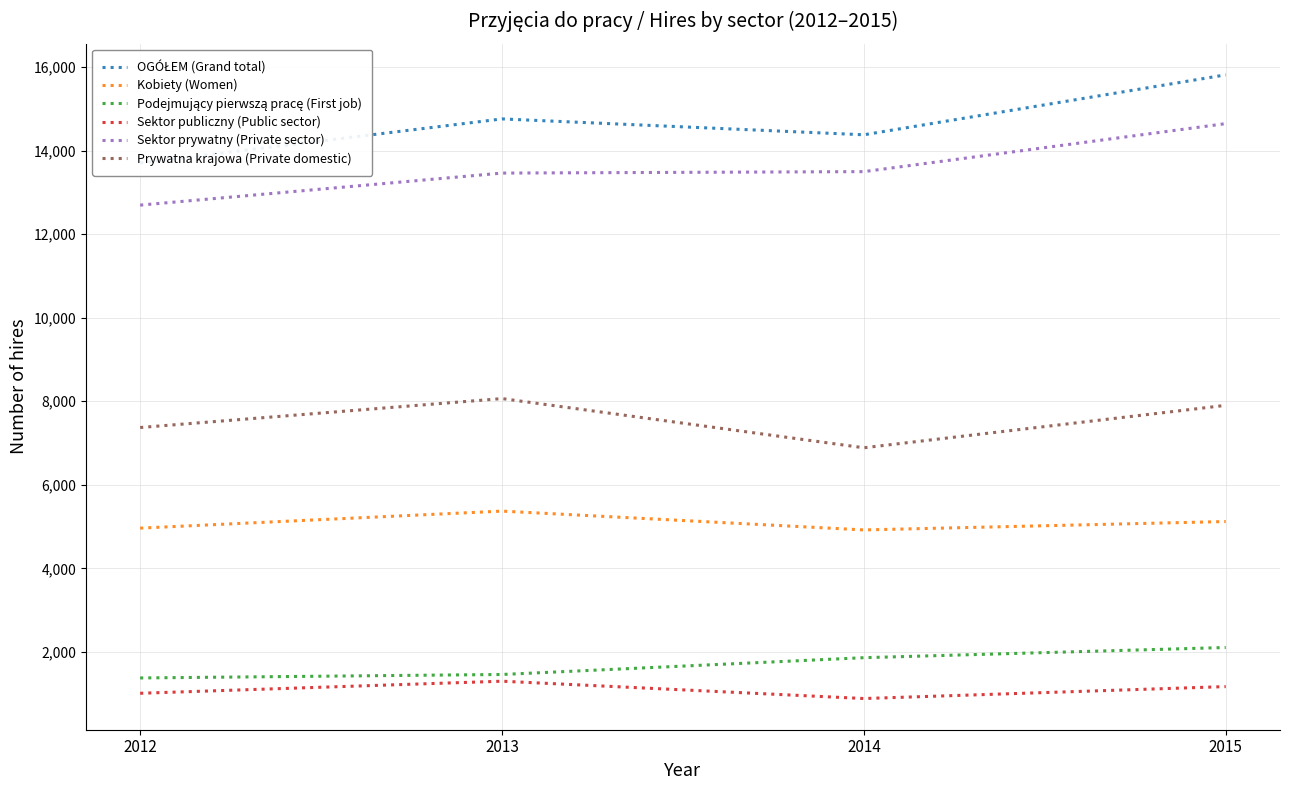

Between 2012 and 2014, which series saw the biggest shift?

Sektor prywatny (Private sector)